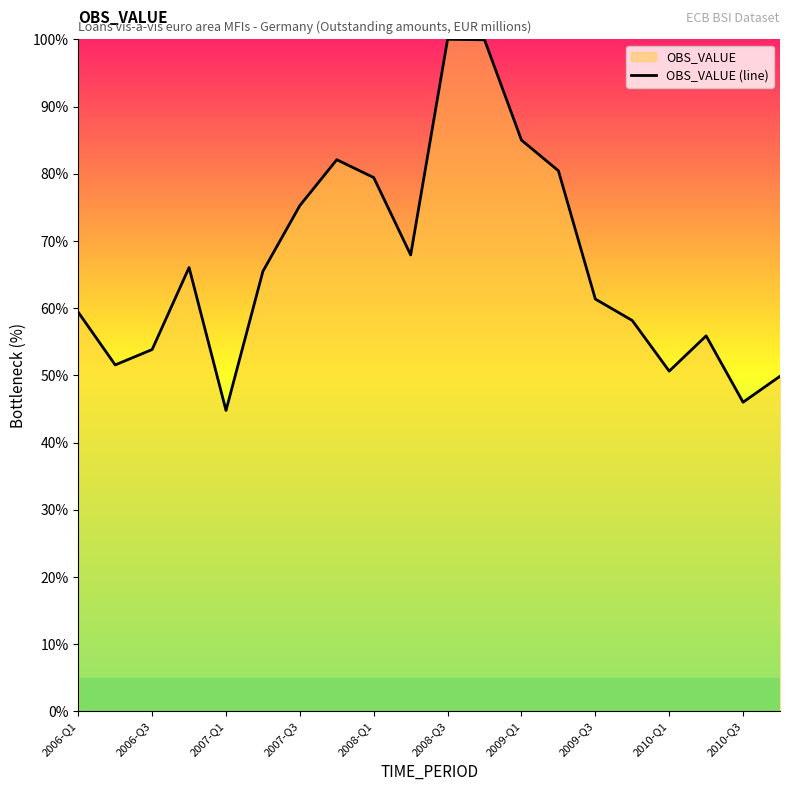

What is the value of the 8th point from the left?

82.1